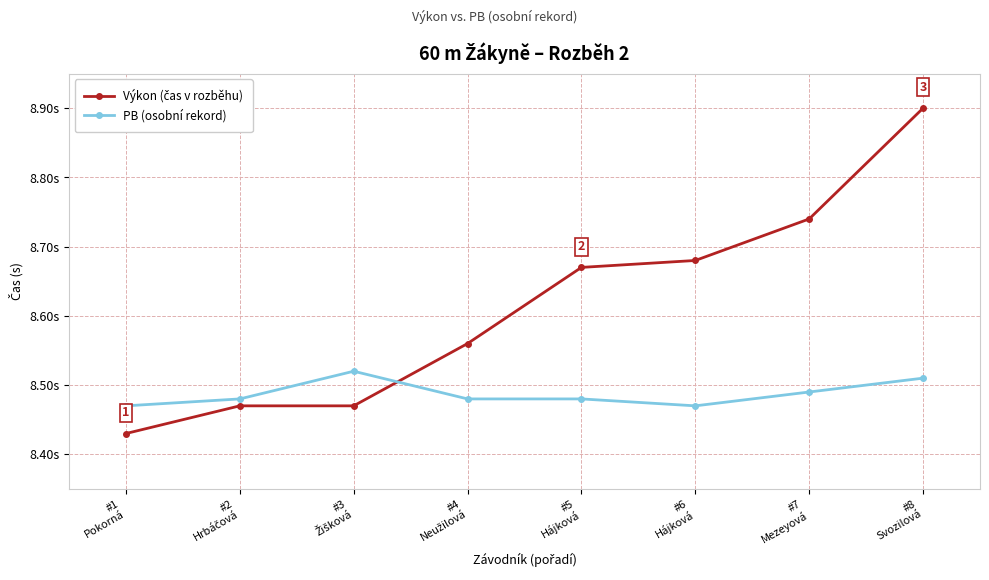

Is this an area chart (filled region under the line)?

No